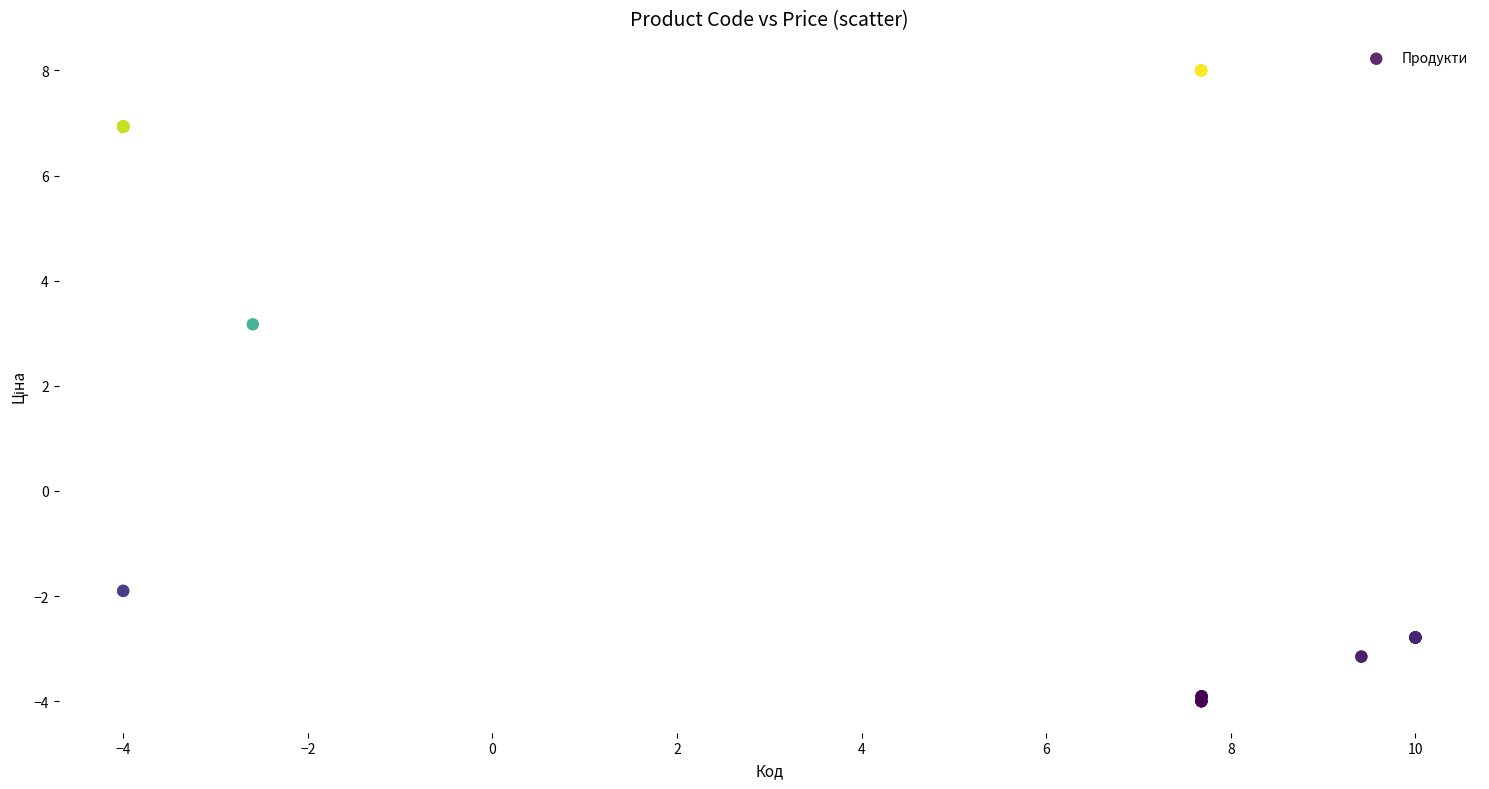

What Y value in the scatter plot is closest to 2?

3.2